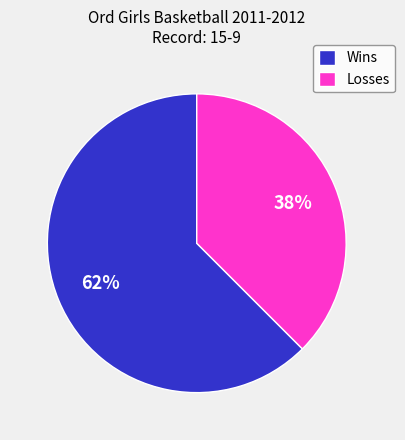

Is the sum of Losses and Wins greater than half?

Yes